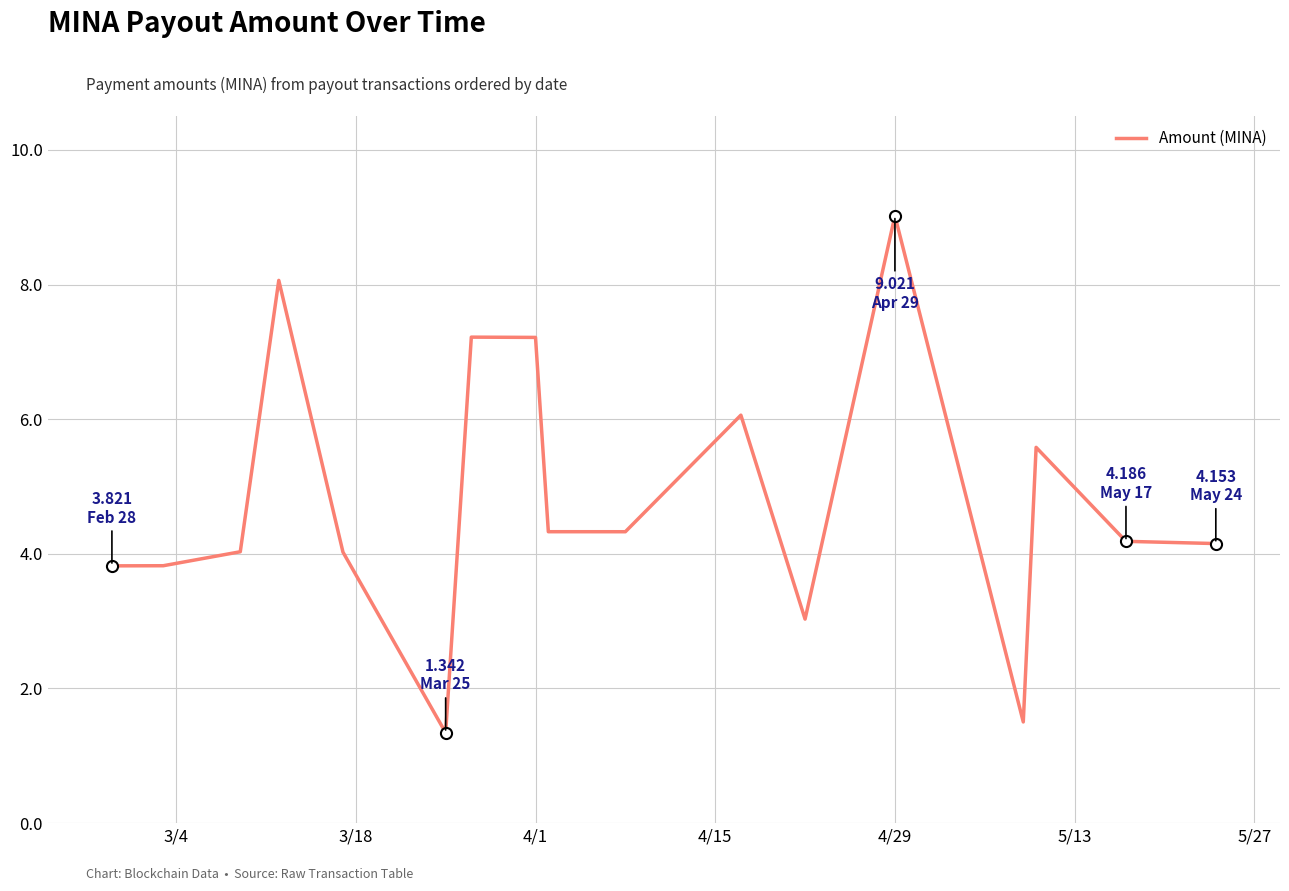

What is the minimum value shown in the chart?

1.3